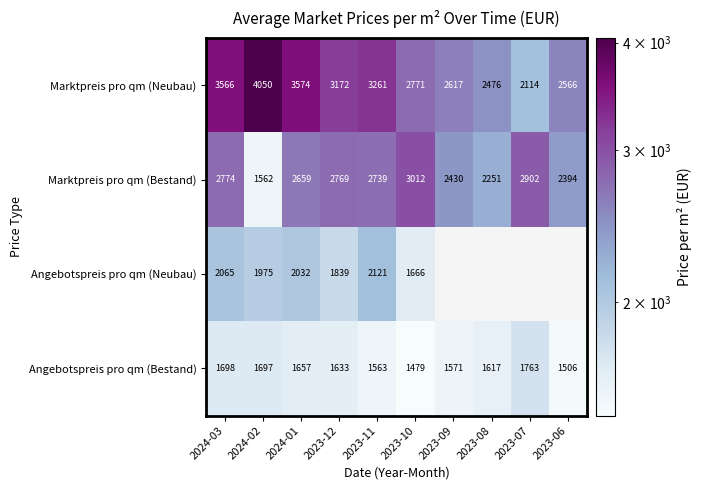

At which label does Marktpreis pro qm (Neubau) reach its minimum?

2023-07